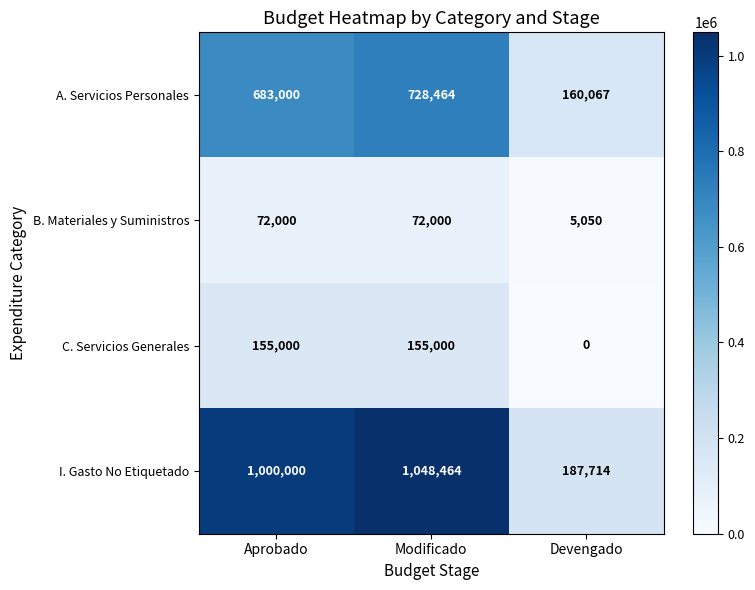

Reading left to right, extract all data points from this chart.

A. Servicios Personales: 683000	728464	160067
B. Materiales y Suministros: 72000	72000	5050
C. Servicios Generales: 155000	155000	0
I. Gasto No Etiquetado: 1000000	1048464	187714